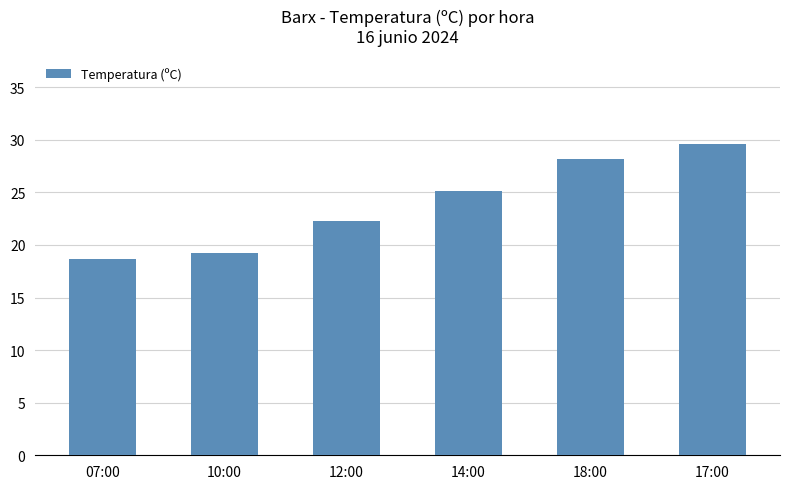

Rank the categories by value from lowest to highest.

07:00, 10:00, 12:00, 14:00, 18:00, 17:00